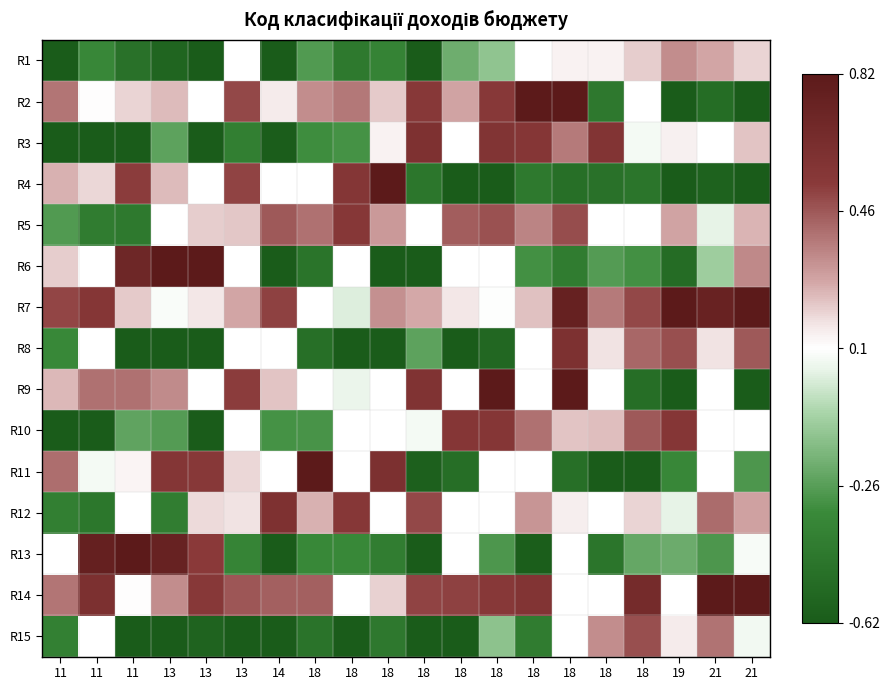

The value of R1 at 18 is -0.1. True or false?

False